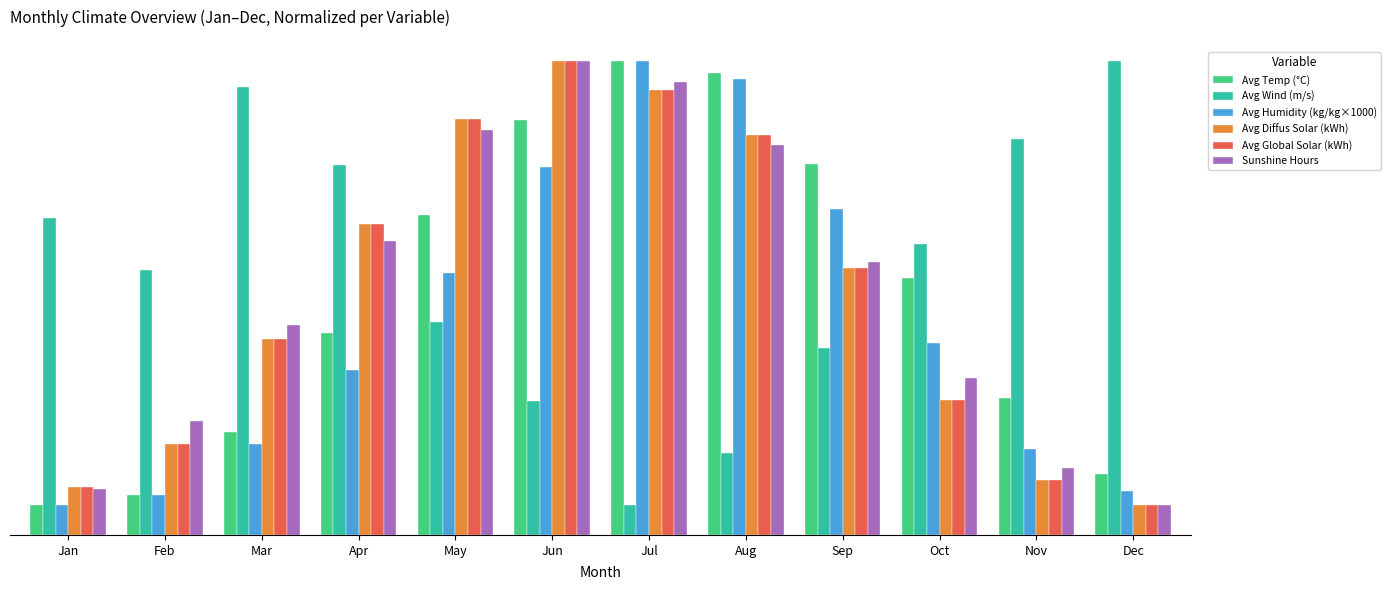

Rank the series by their maximum value, from highest to lowest.

Avg Temp (°C), Avg Wind (m/s), Avg Humidity (kg/kg×1000), Avg Diffus Solar (kWh), Avg Global Solar (kWh), Sunshine Hours